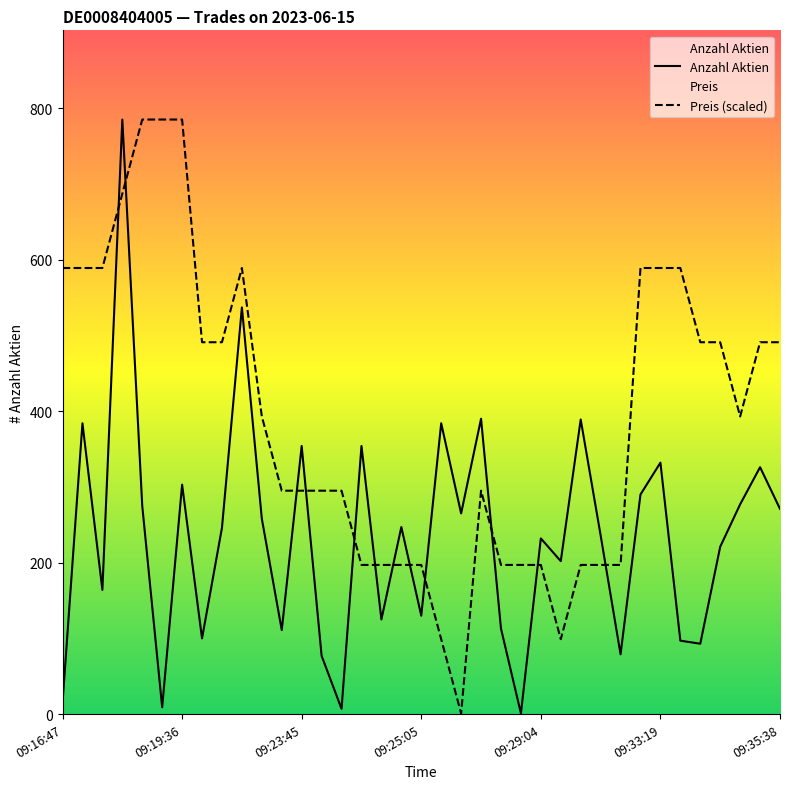

What is the smallest value displayed?

1.0